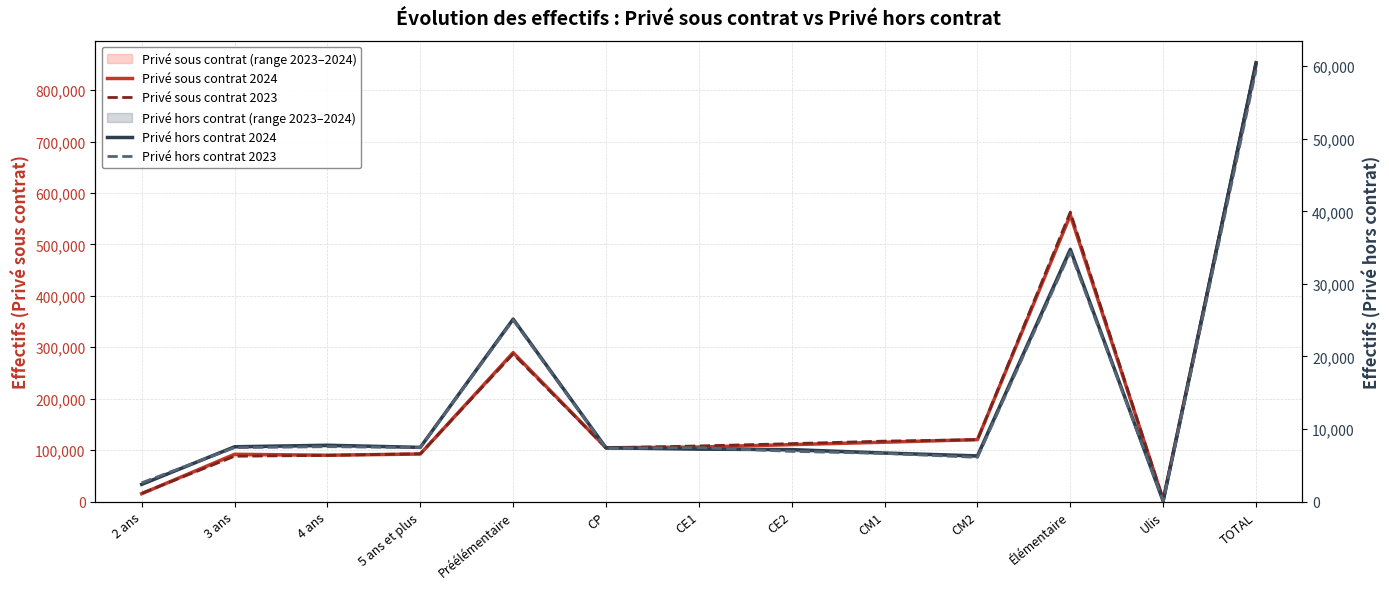

At which label does Privé sous contrat 2023 reach its minimum?

Ulis